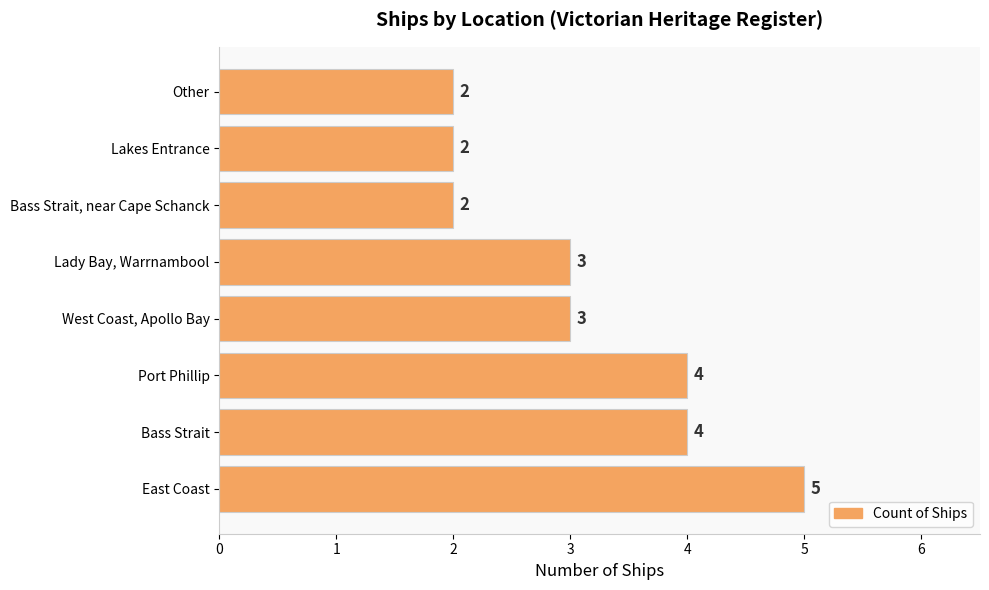

Read the value at Bass Strait.

4